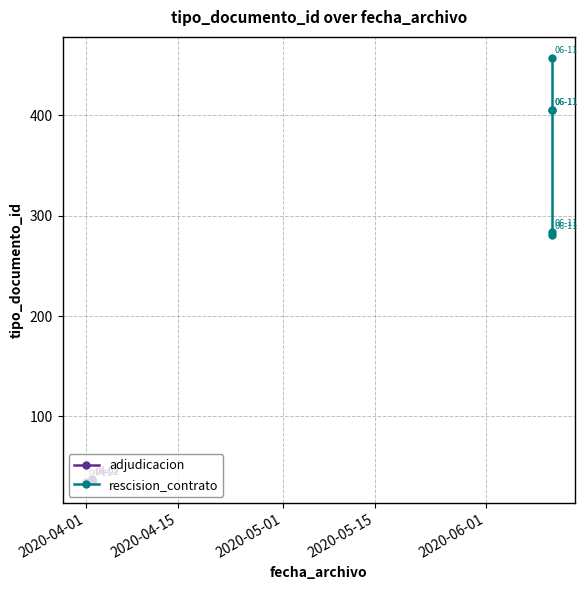

What is the sum of all adjudicacion values?

181